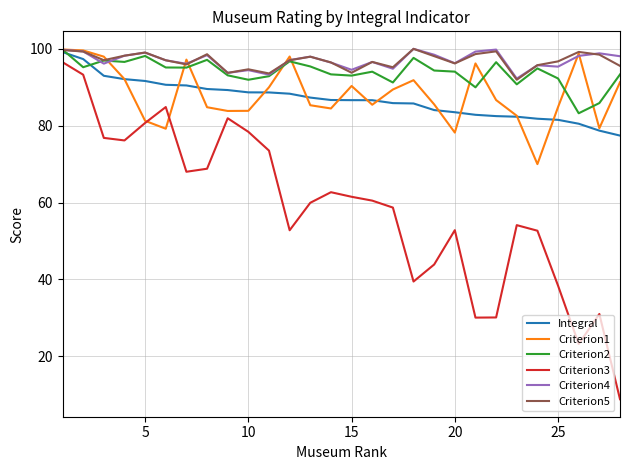

At how many categories does at least one series exceed 15?

28